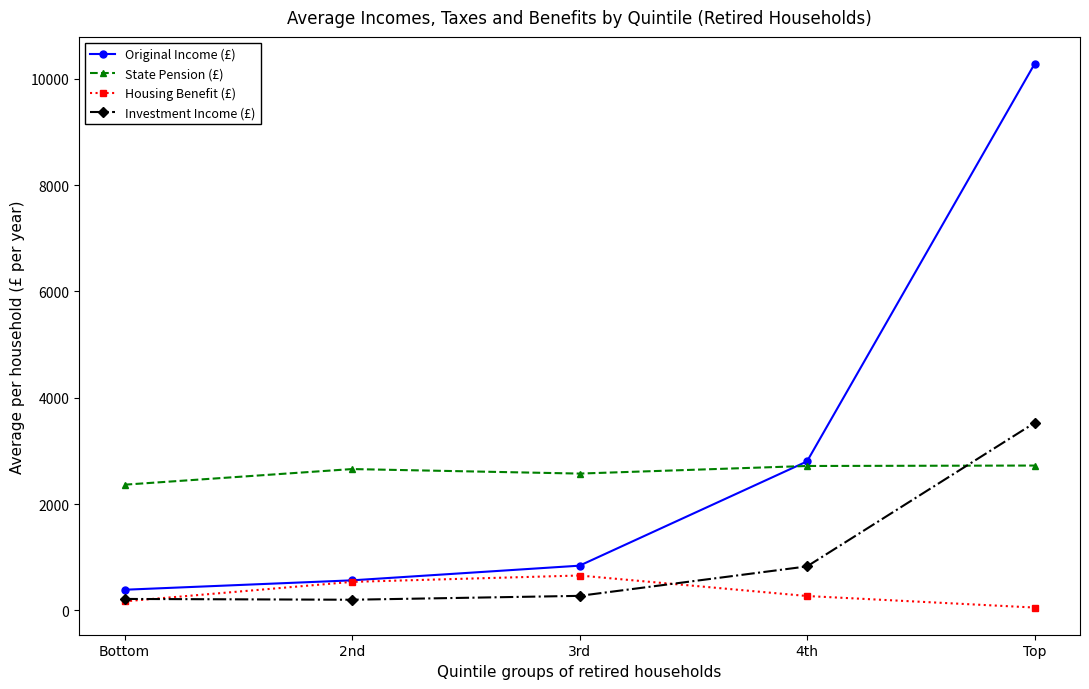

The value of Original Income (£) at 4th is 2802. True or false?

True